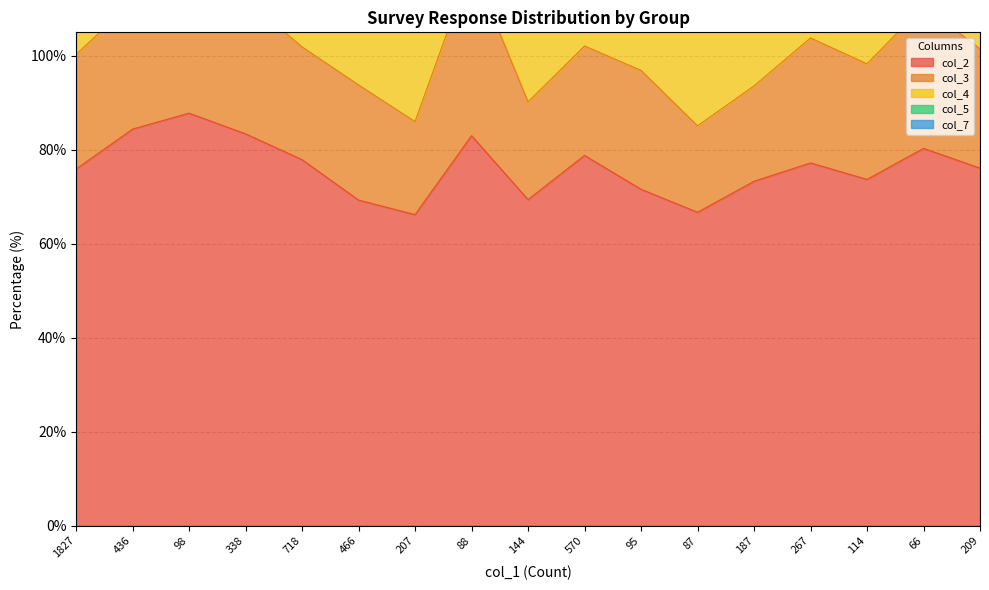

What is the difference between the second highest and second lowest values in the col_5 series?

15.9